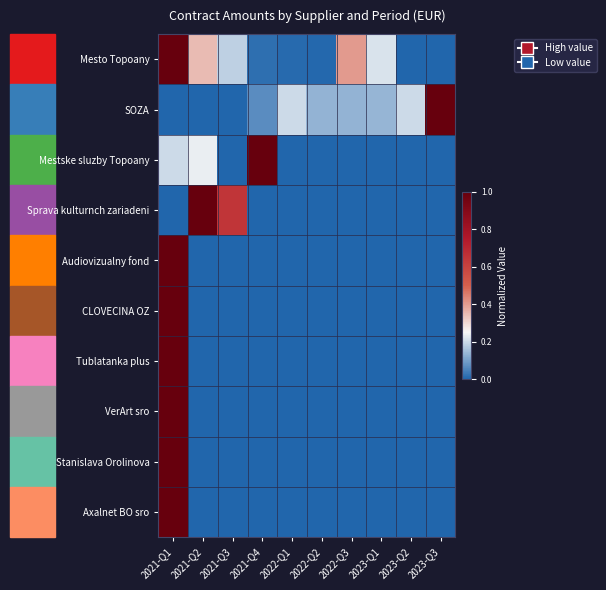

What is the spread (max minus min) of values at 2023-Q3?

1.0